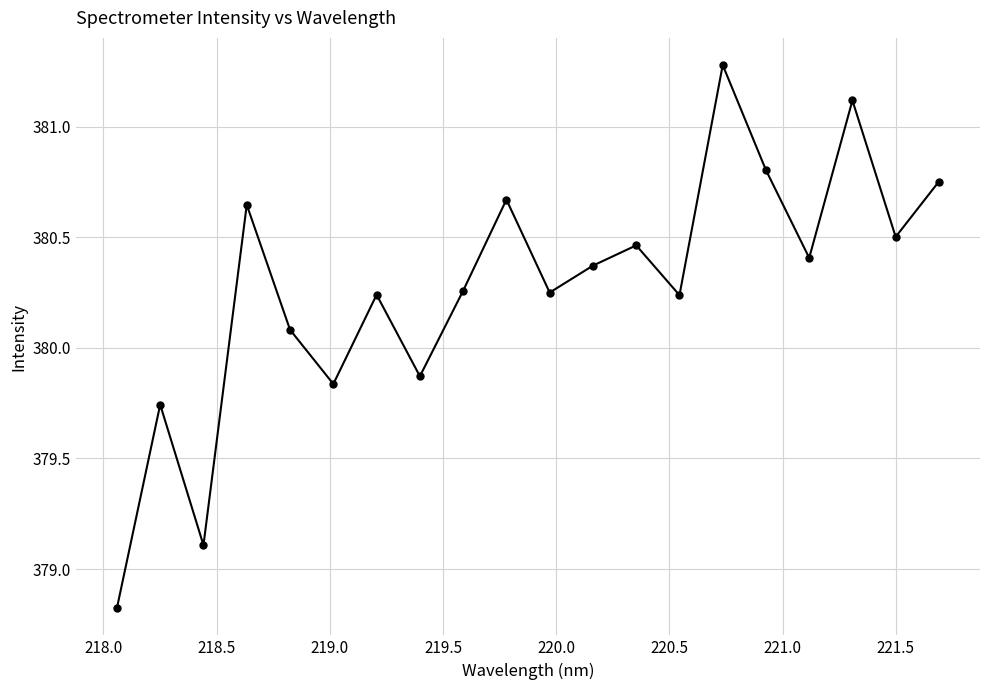

True or false: the data has more than 1 interior local peaks.

True